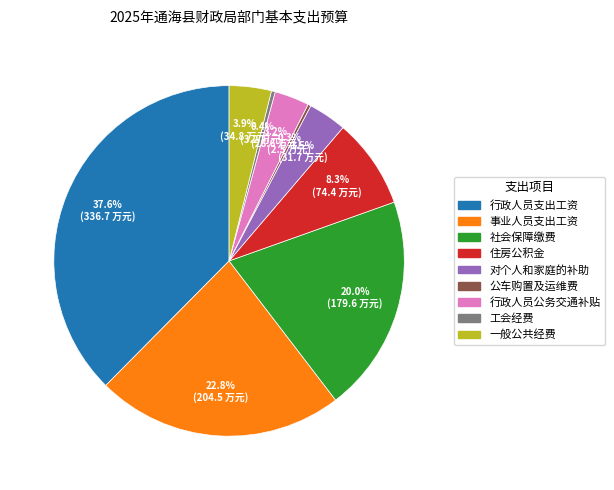

What is the largest slice in the pie chart?

行政人员支出工资